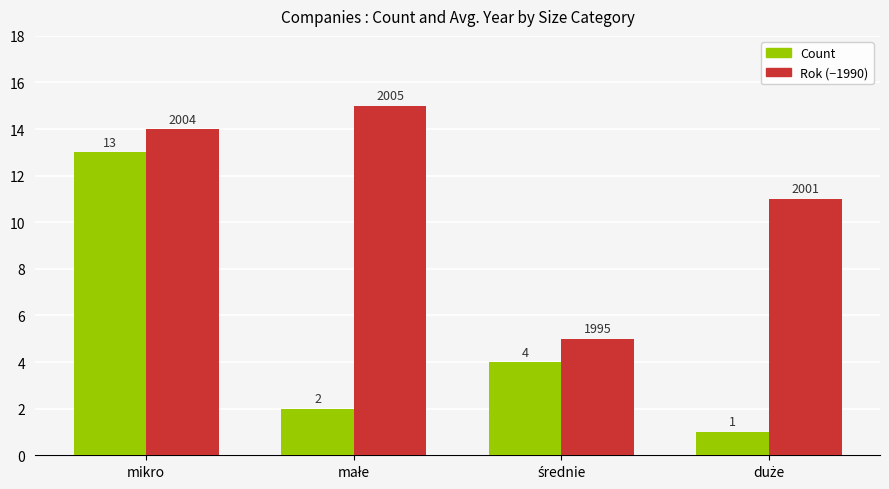

What is the greatest value displayed?

15